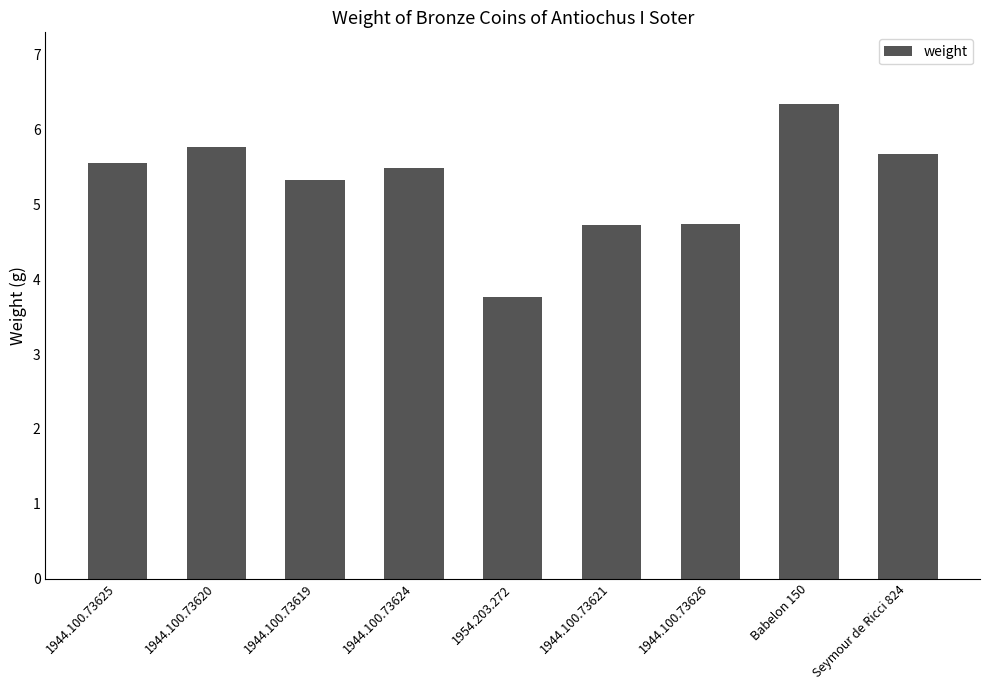

What position from the right is 1944.100.73626?

3